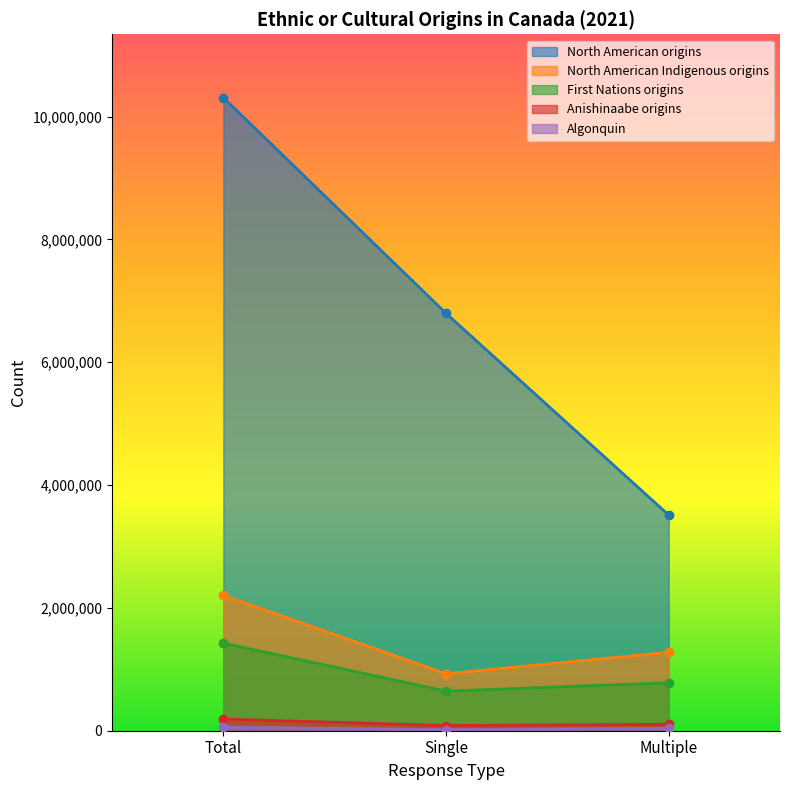

Between Total and Single, which series saw the biggest shift?

North American origins